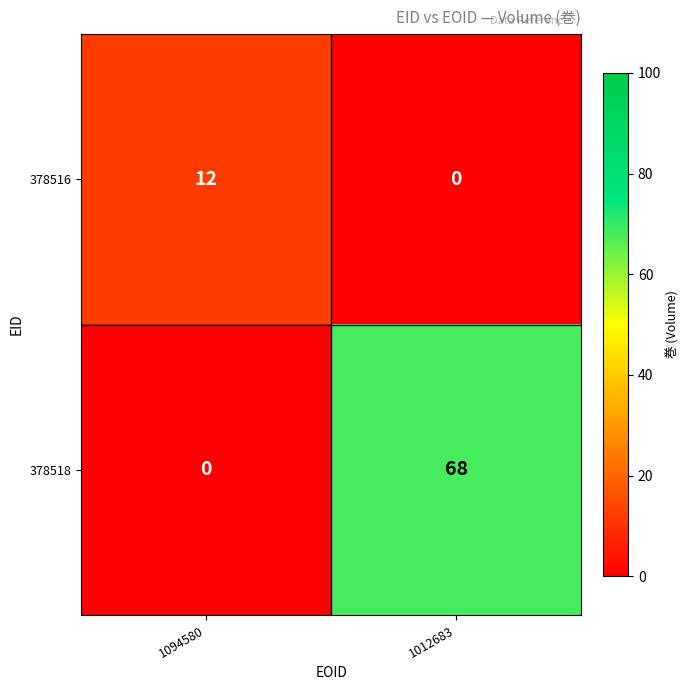

What is the spread (max minus min) of values at 1012683?

68